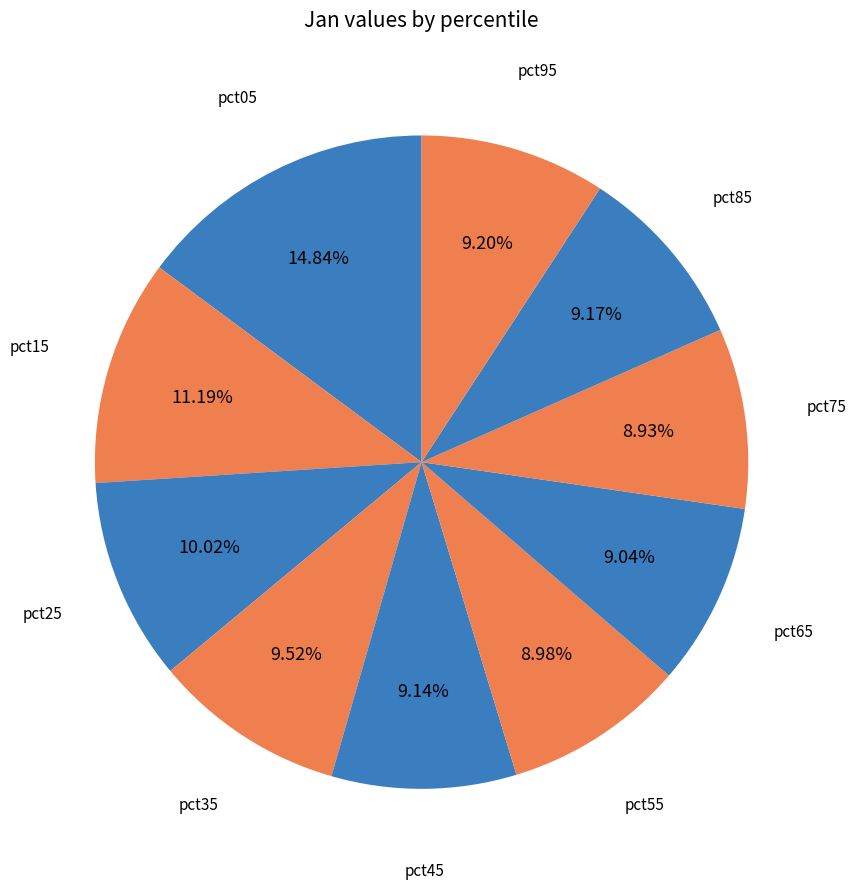

How many segments does this pie chart have?

10